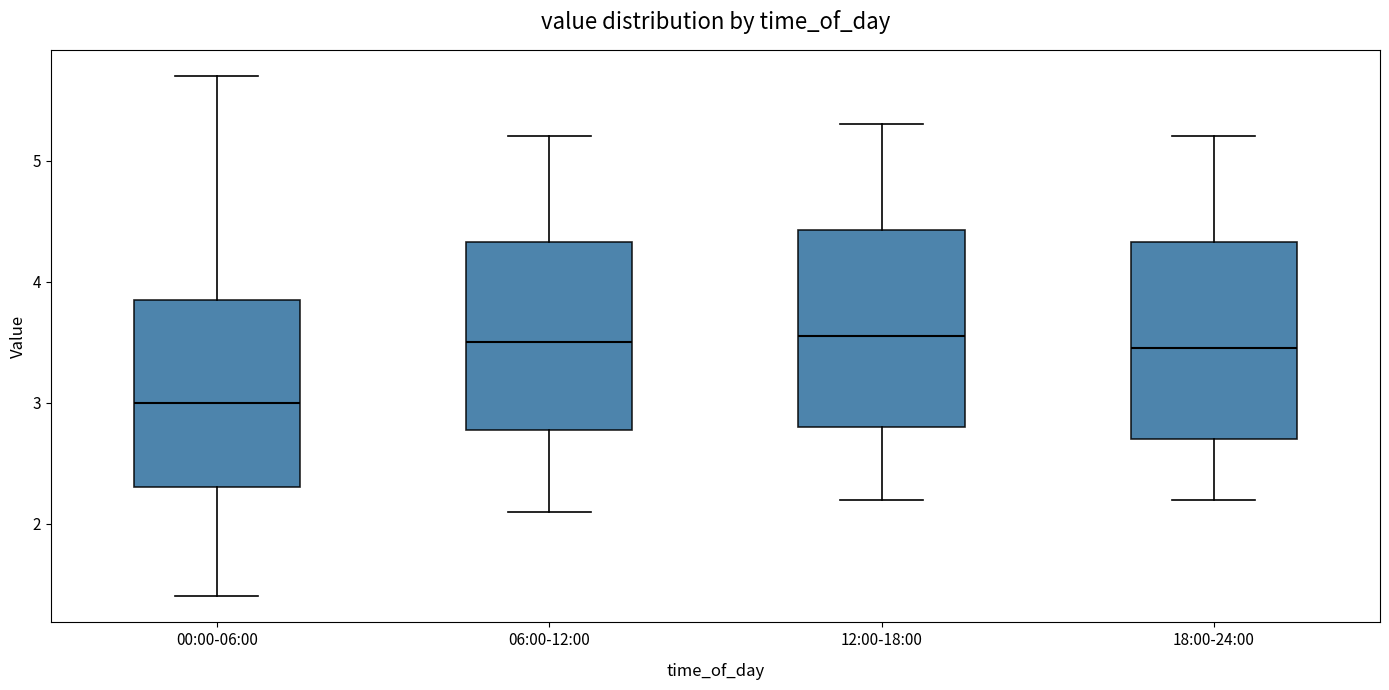

Where is the upper edge of the box for 06:00-12:00 on the y-axis? The values are not printed on the chart, so give them approximately, as read against the axis.

4.3